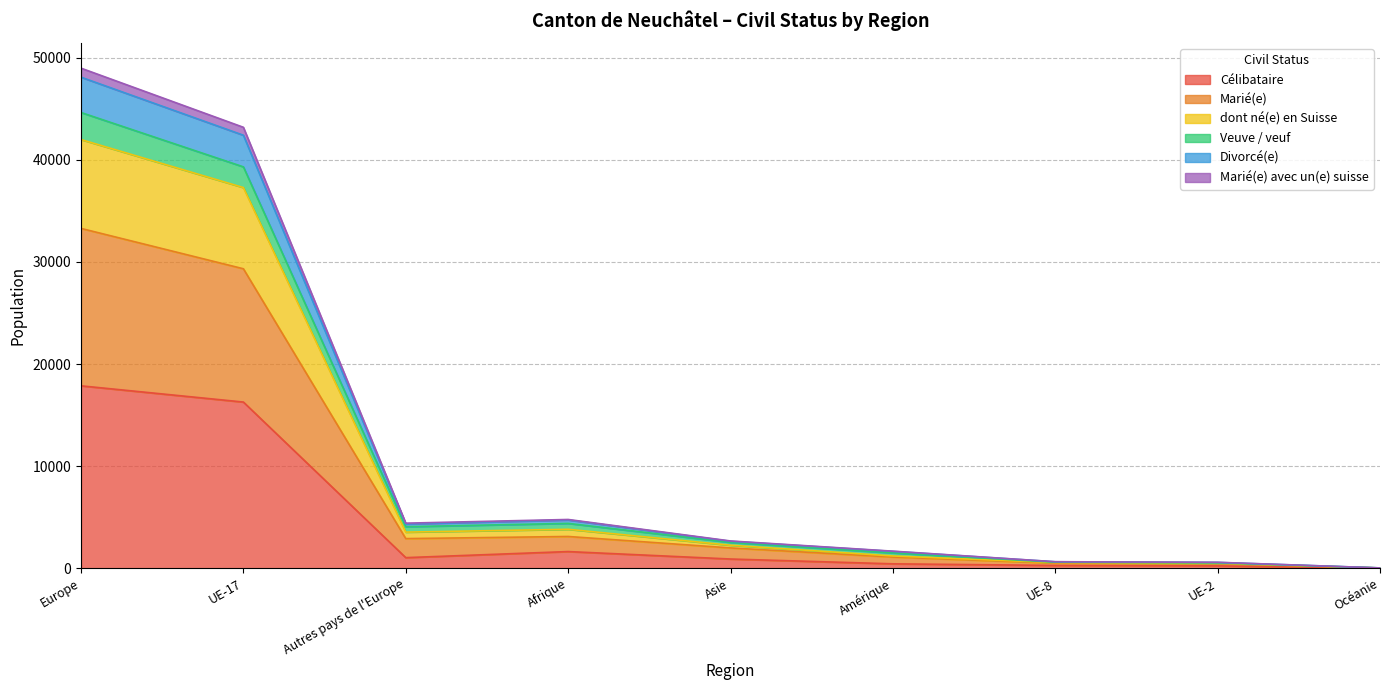

True or false: dont né(e) en Suisse and Veuve / veuf intersect in this chart.

False